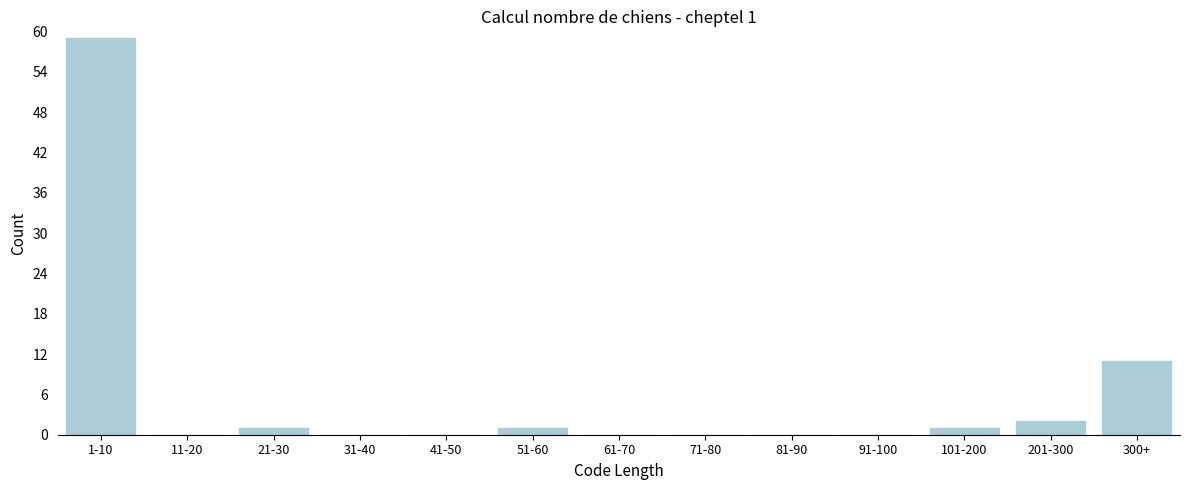

Reading left to right, what are all the values shown in this chart?

1-10=59	11-20=0	21-30=1	31-40=0	41-50=0	51-60=1	61-70=0	71-80=0	81-90=0	91-100=0	101-200=1	201-300=2	300+=11